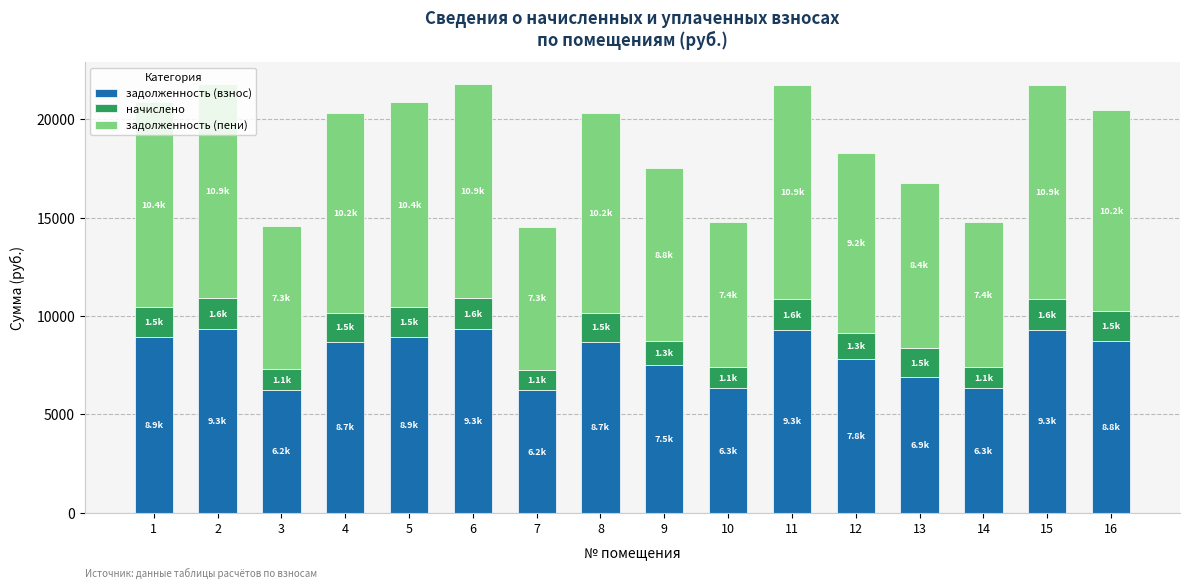

Is it true that задолженность (взнос) equals 7833.6 at 12?

True